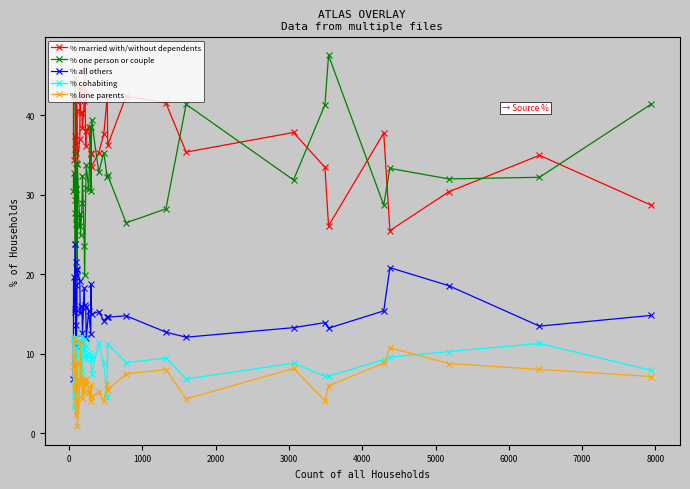

What is the difference between the maximum and minimum values in the % cohabiting series?

8.8